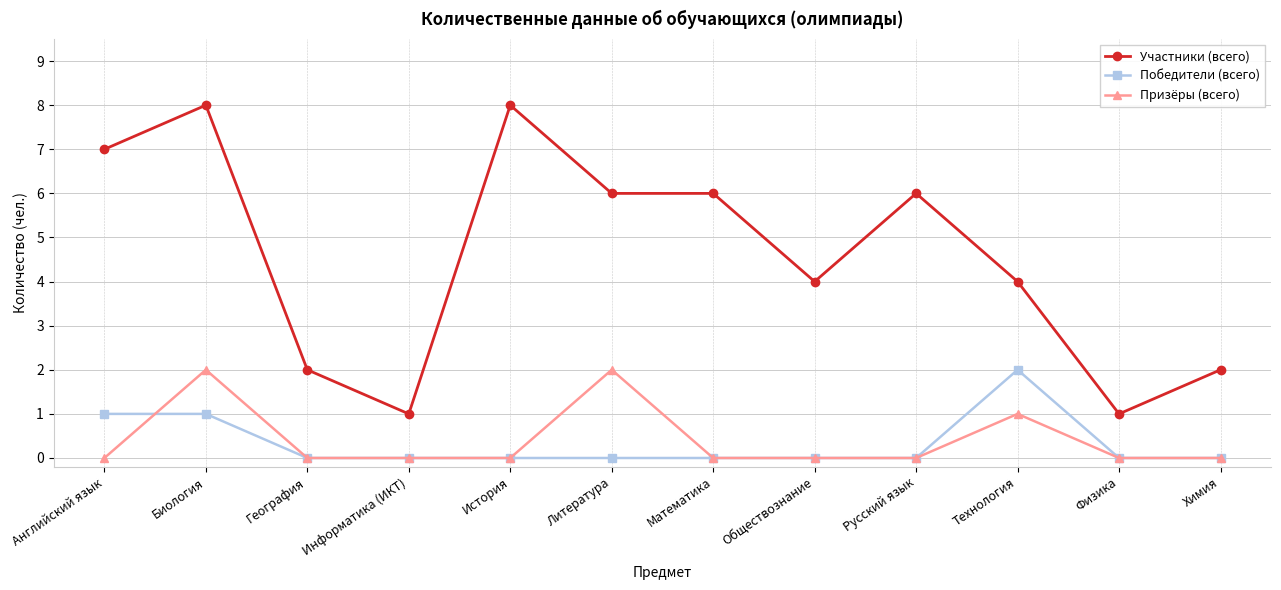

Which series has the largest total across all categories?

Участники (всего)